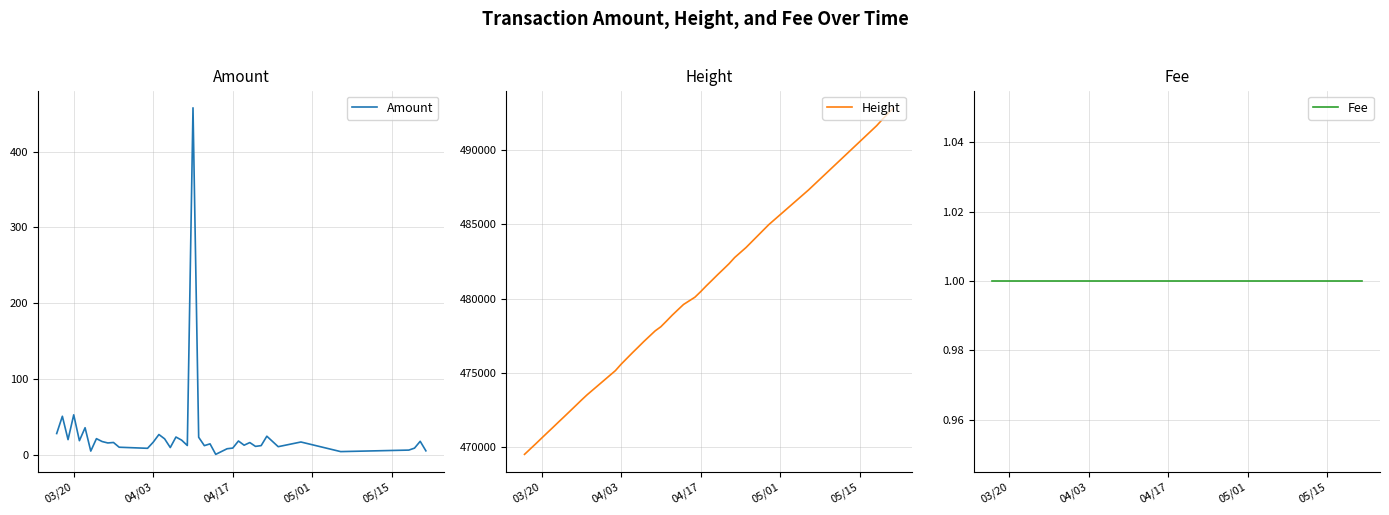

What is the highest value of the Amount series?

457.8